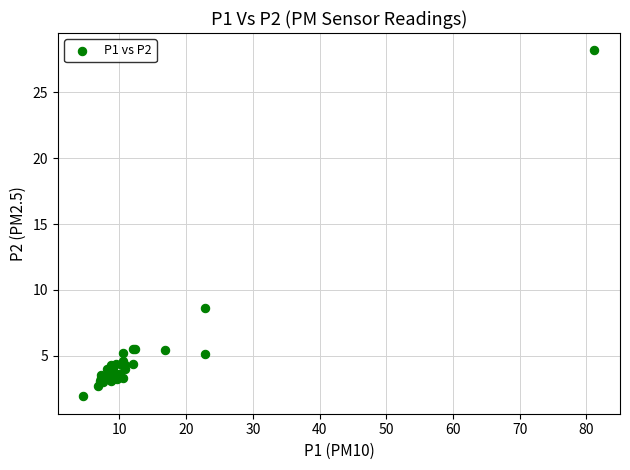

What Y value in the scatter plot is closest to 15?

8.6